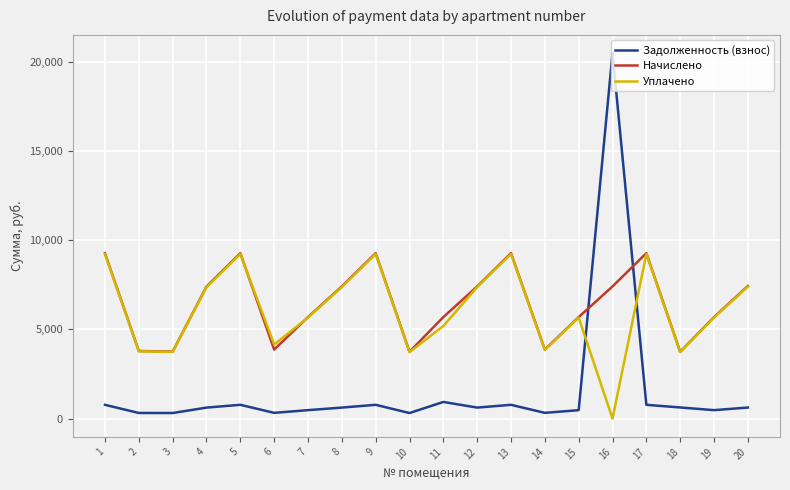

Which series has the largest total across all categories?

Начислено